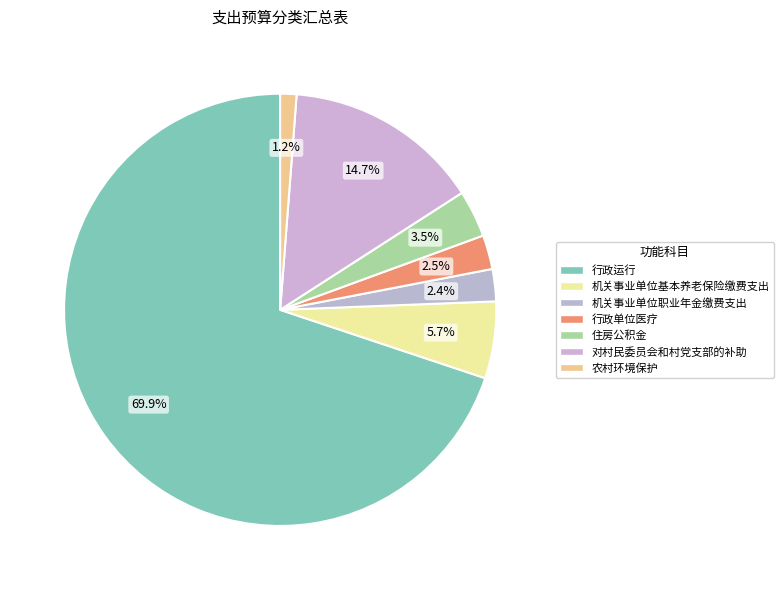

Is the sum of 农村环境保护 and 对村民委员会和村党支部的补助 greater than half?

No